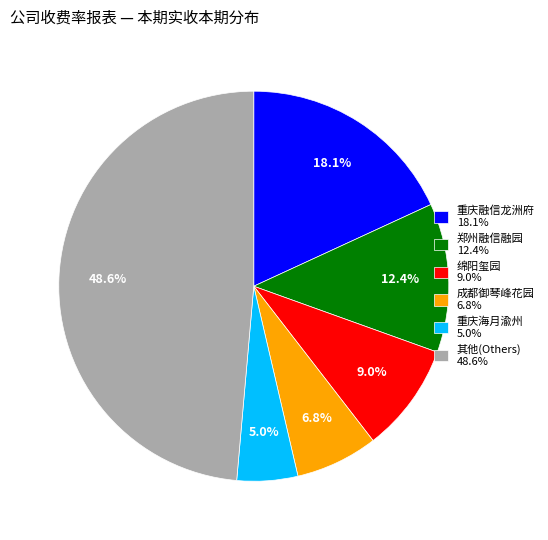

Is 其他(Others) 48.6% the majority of the pie?

No